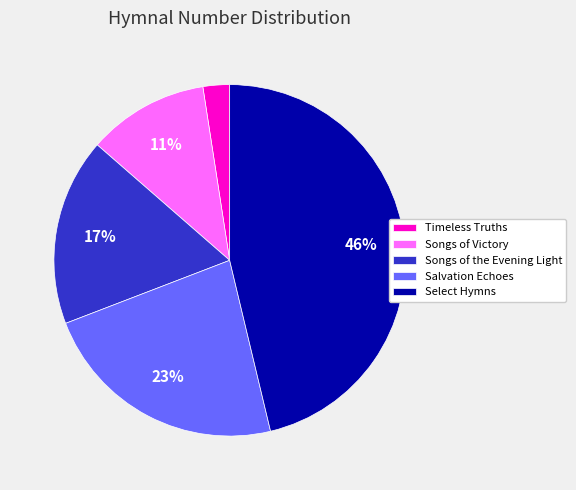

To the nearest percent, what is the difference between the Select Hymns and Timeless Truths slice percentages?

44%